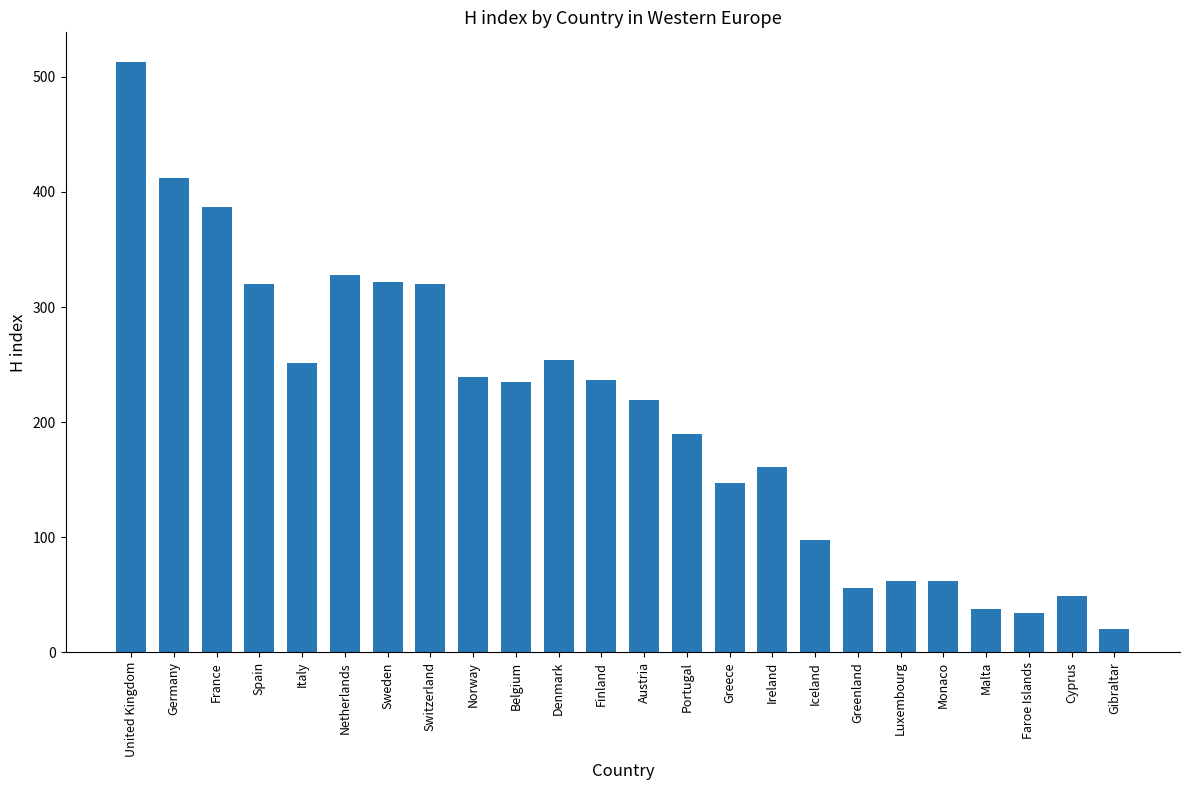

Which has a higher value, Austria or Switzerland?

Switzerland